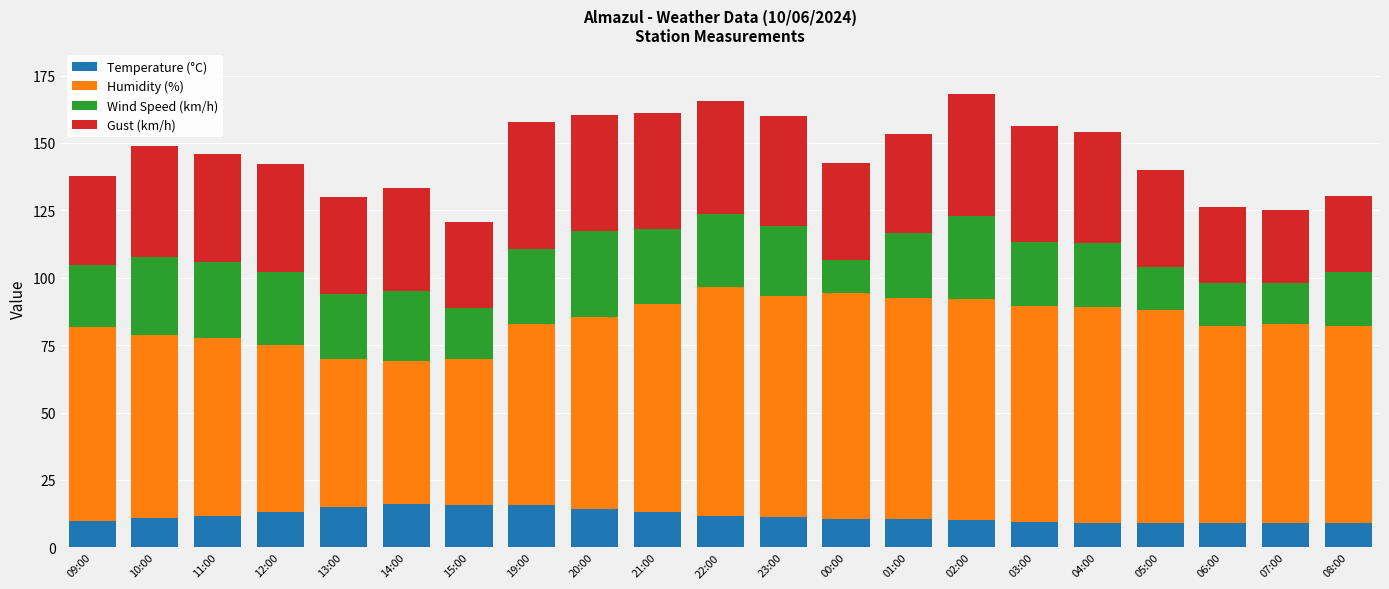

What is the difference between the second highest and minimum values in the Temperature (°C) series?

6.9